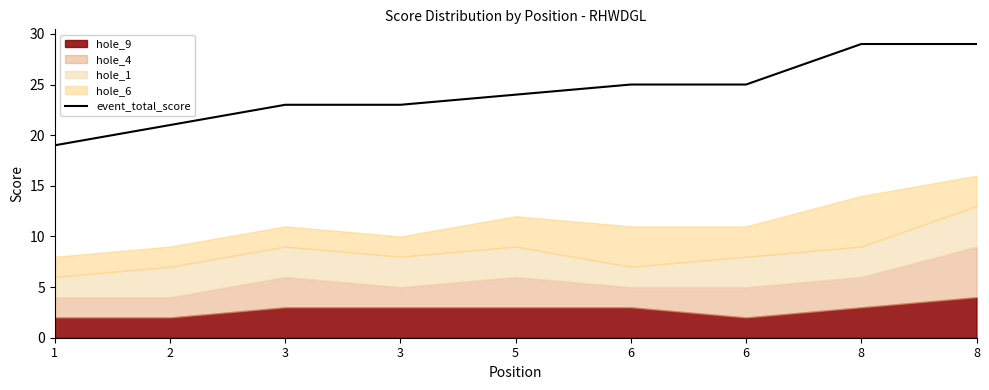

Where does the data first go above 24?

6